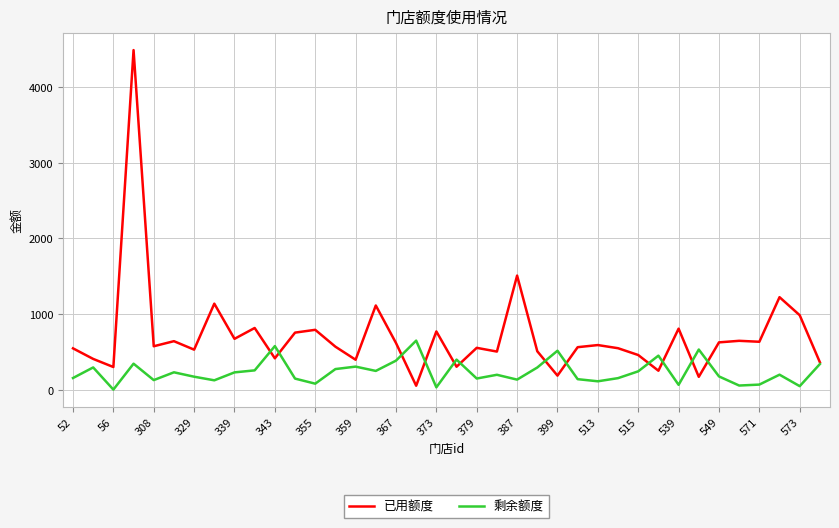

What are all the series names shown in the legend?

已用额度, 剩余额度